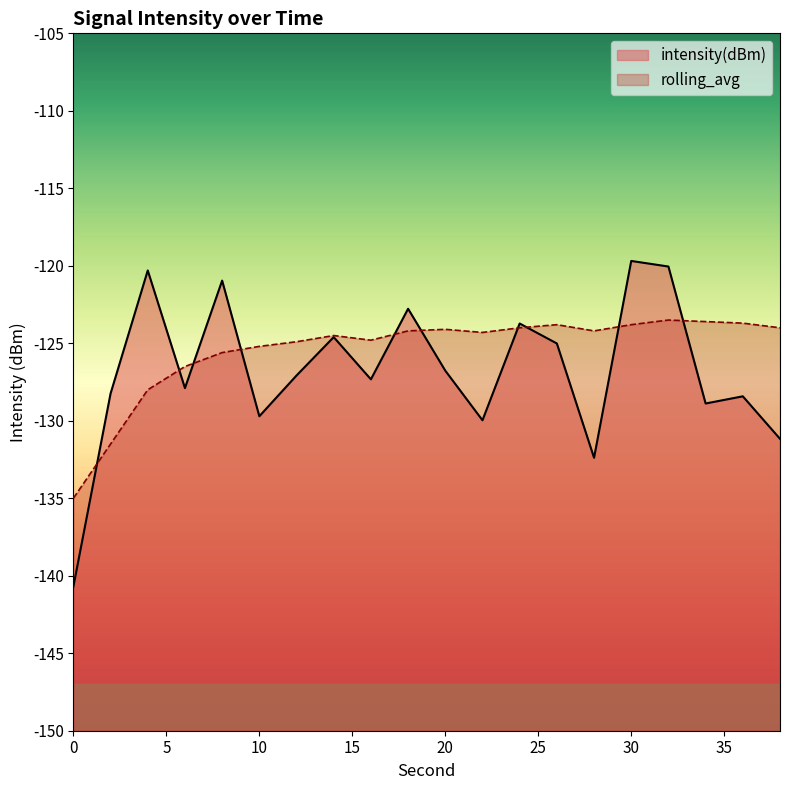

True or false: rolling_avg has a value of -124.8 at 16.

True